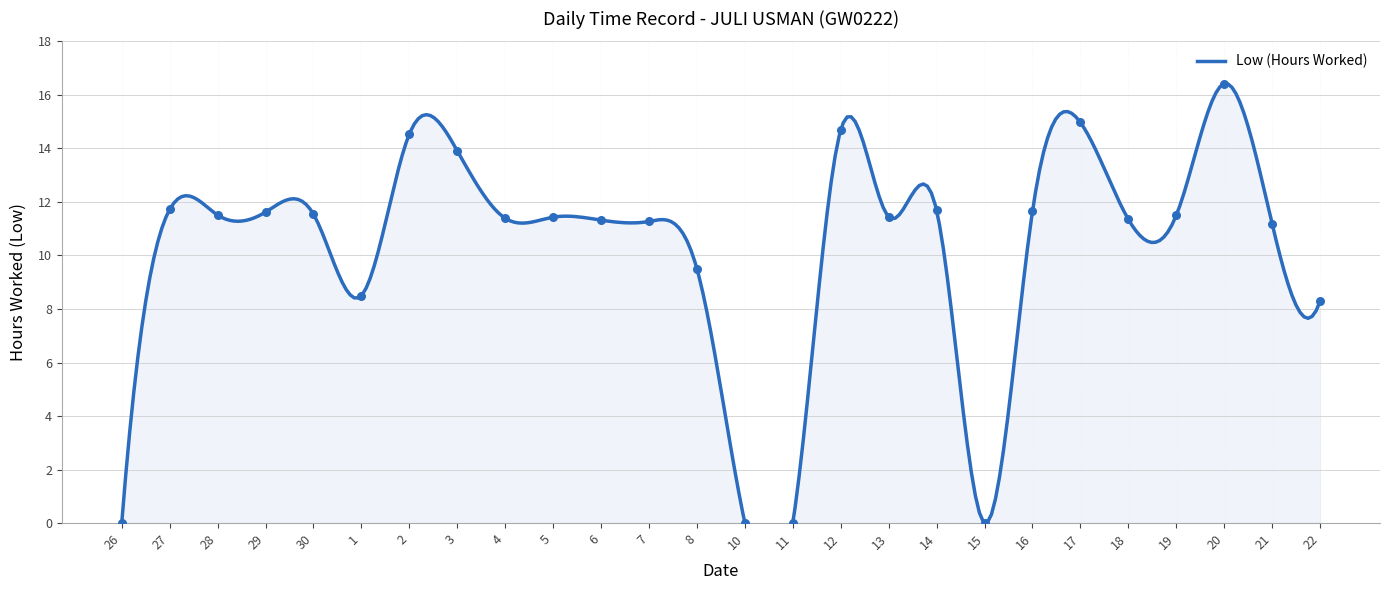

Which has a higher value, 6 or 13?

13